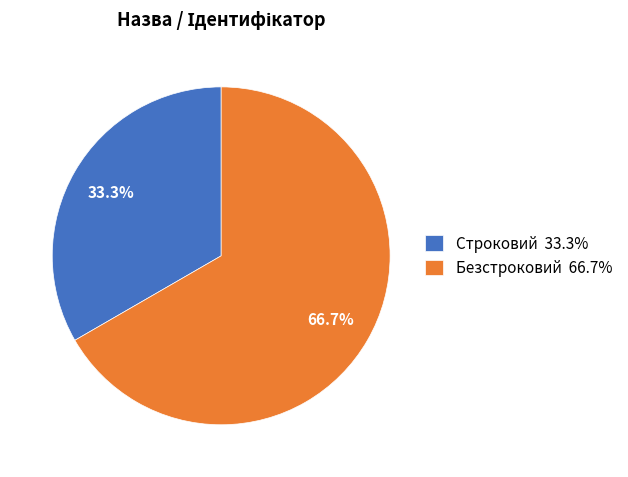

Count the number of slices in the pie.

2